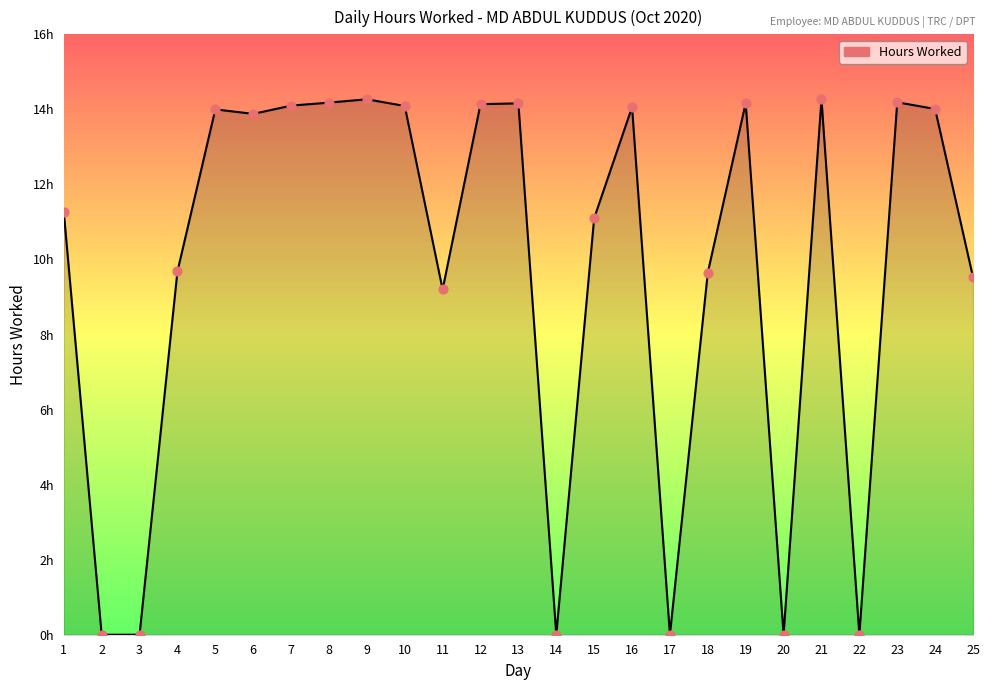

Is this an area chart (filled region under the line)?

Yes